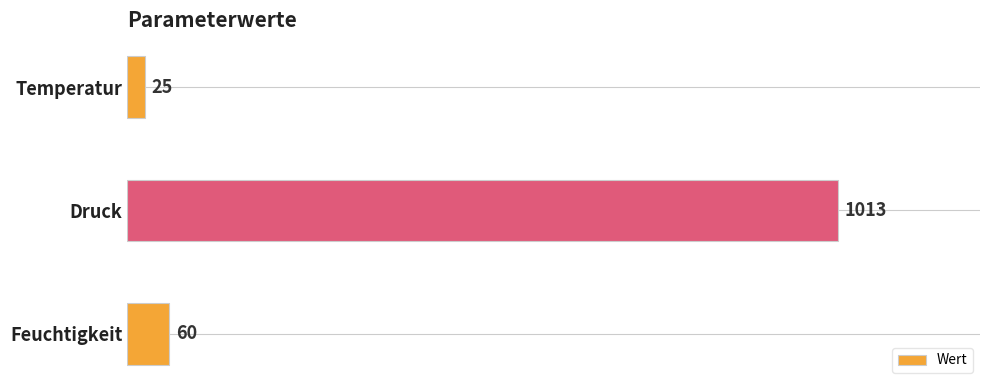

What is the maximum value shown in the chart?

1013